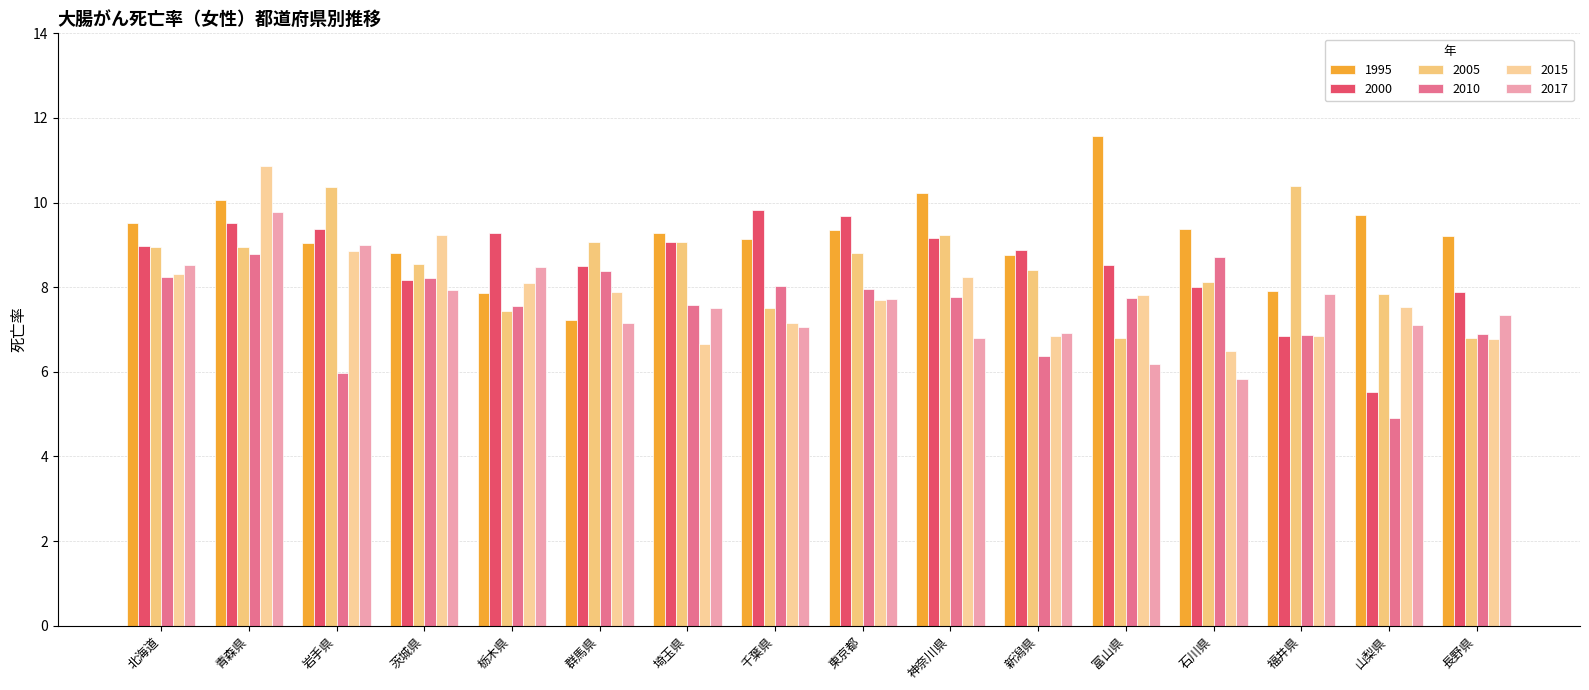

Rank the categories by 2000 value from lowest to highest.

山梨県, 福井県, 長野県, 石川県, 茨城県, 群馬県, 富山県, 新潟県, 北海道, 埼玉県, 神奈川県, 栃木県, 岩手県, 青森県, 東京都, 千葉県